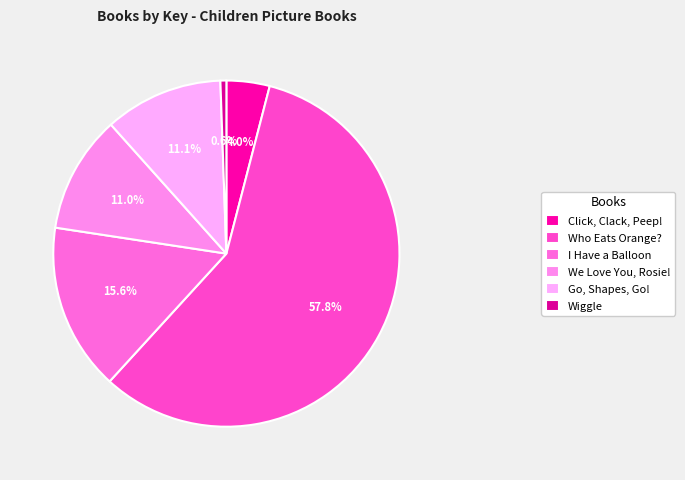

Is there a majority slice in this chart?

Yes